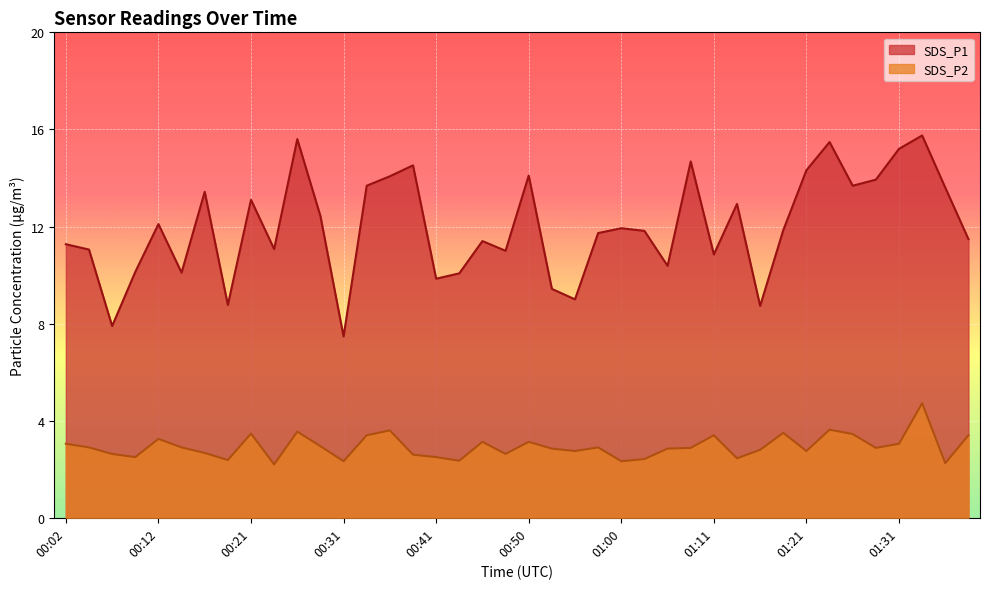

At which category is the sum across all series the highest?

01:33